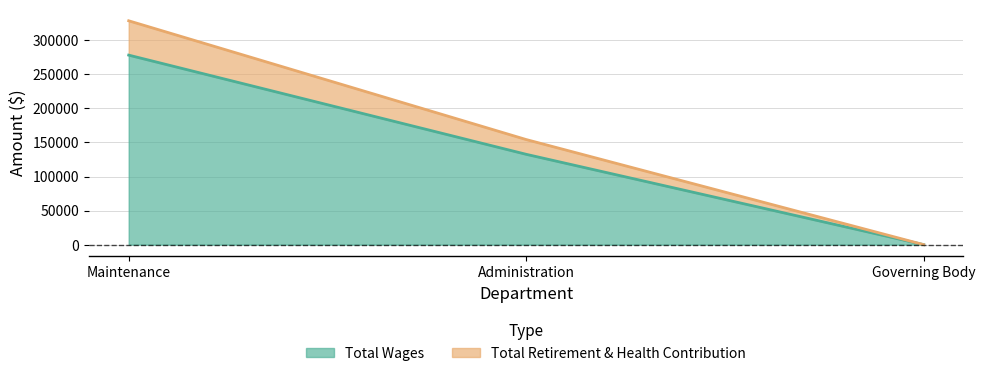

What is the maximum value for Total Wages?

278304